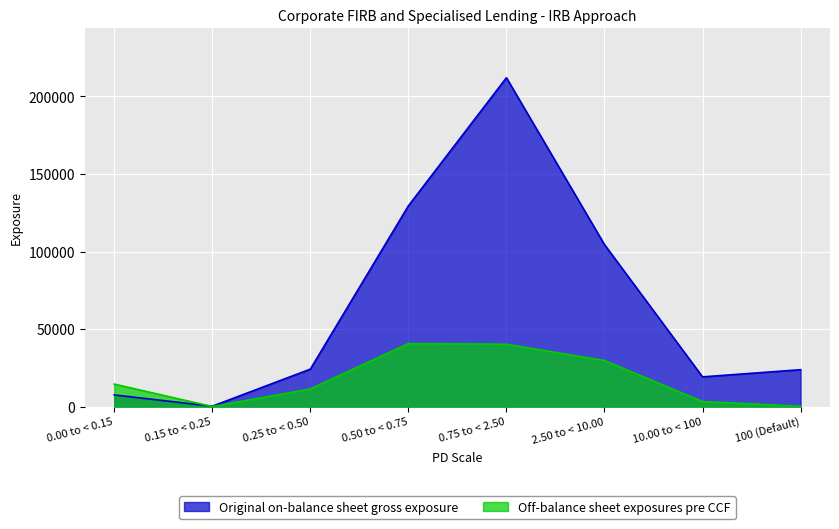

How many intersections are there between Original on-balance sheet gross exposure and Off-balance sheet exposures pre CCF?

1